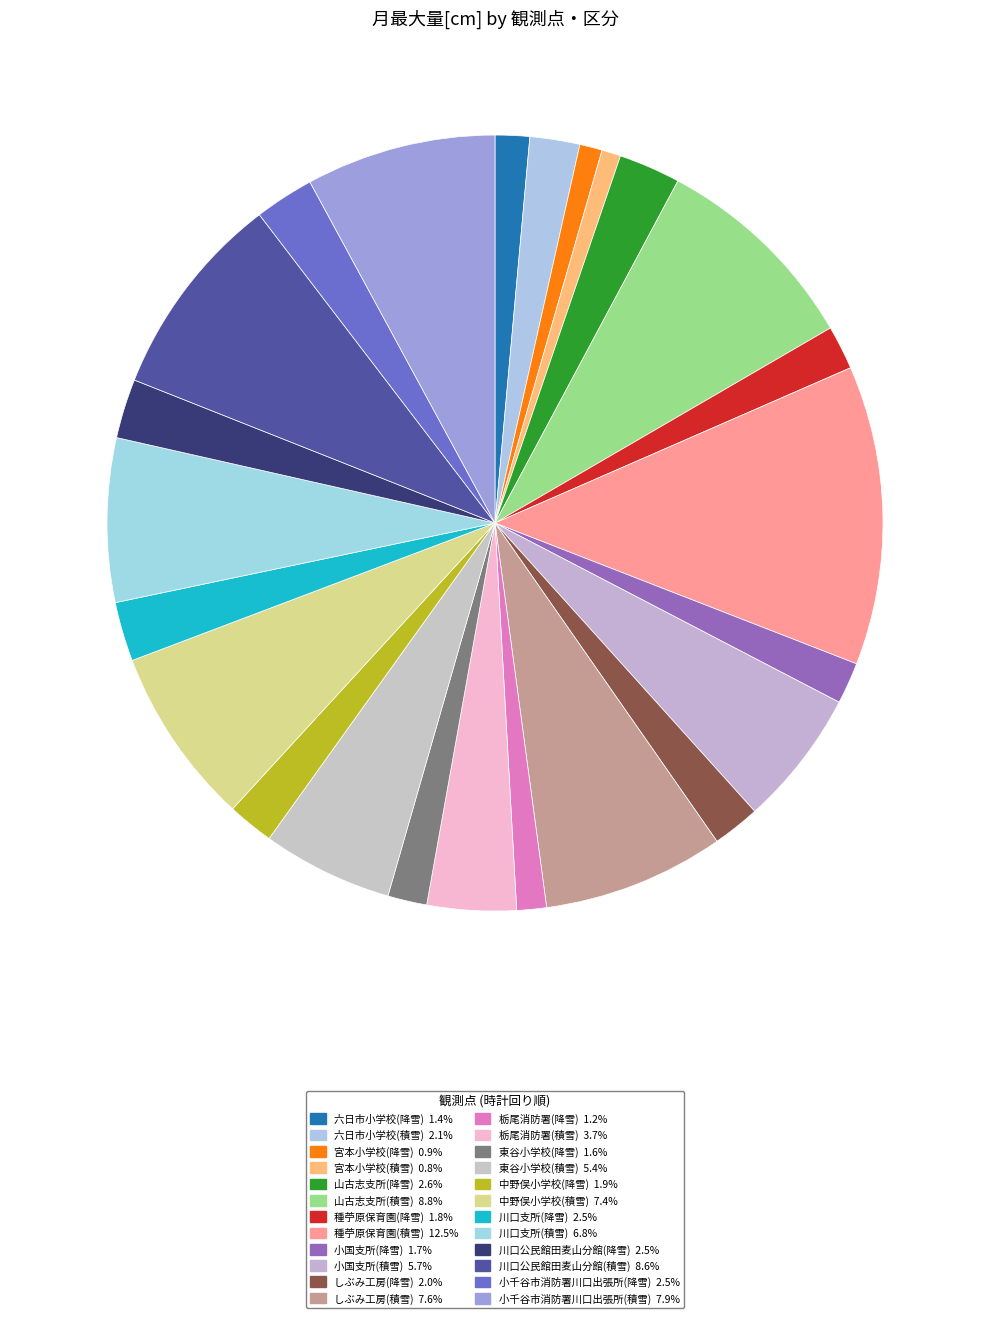

How many slices are in this pie chart?

24